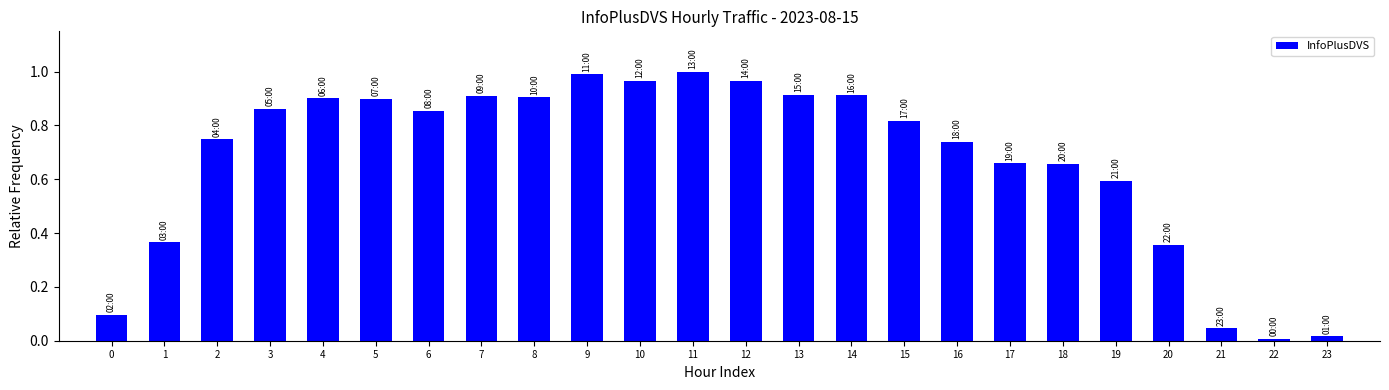

Between 6 and 14, which is larger?

14